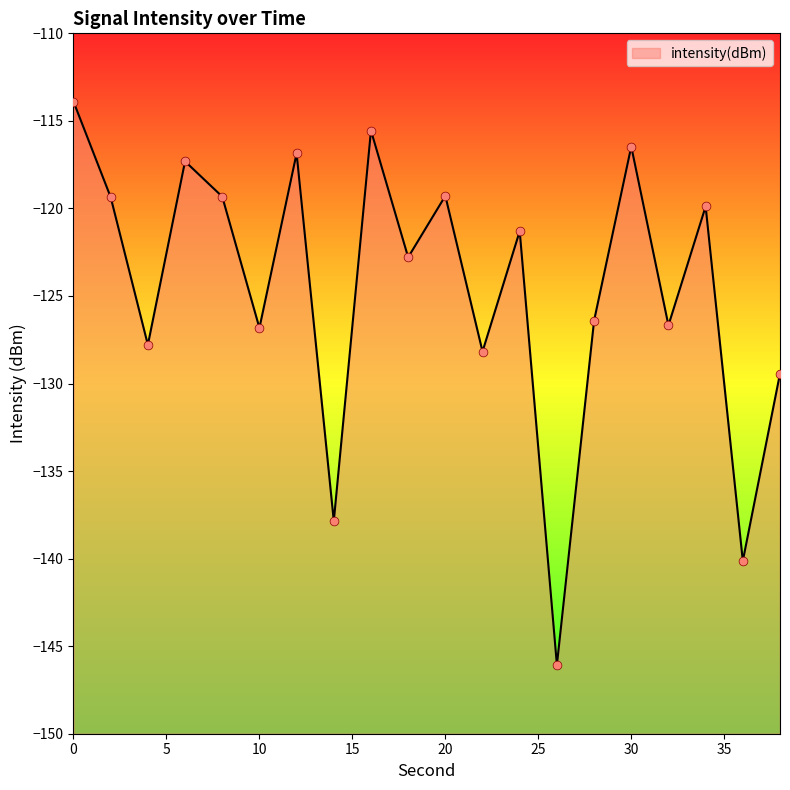

What is the change in value from 28 to 34?

+6.5